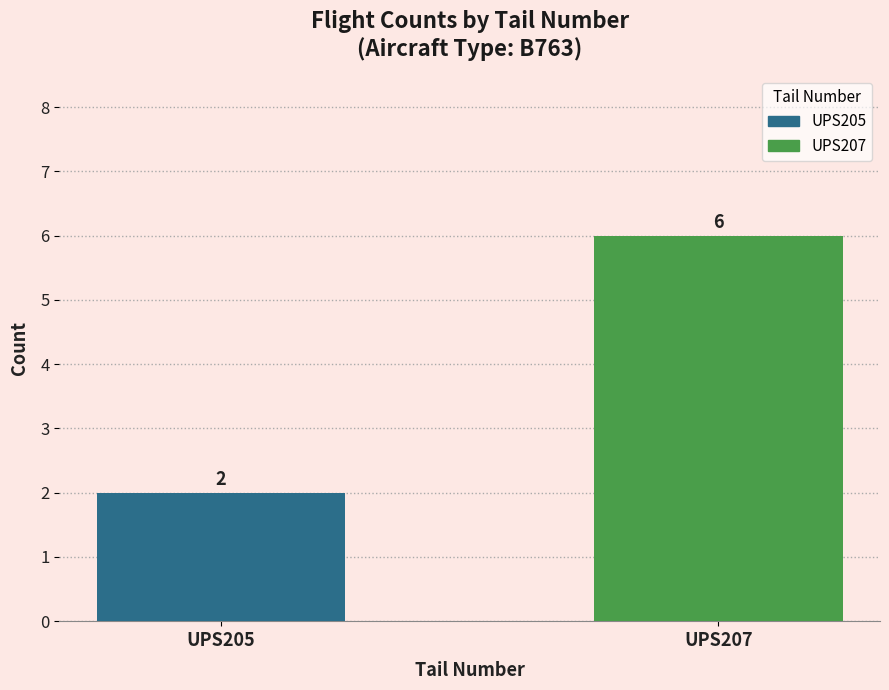

Are the bars horizontal?

No